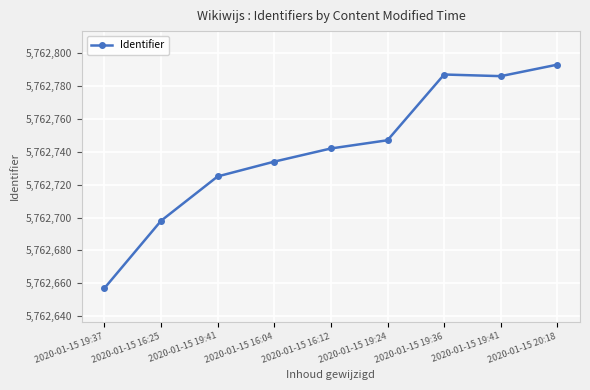

What is the greatest value displayed?

5762793